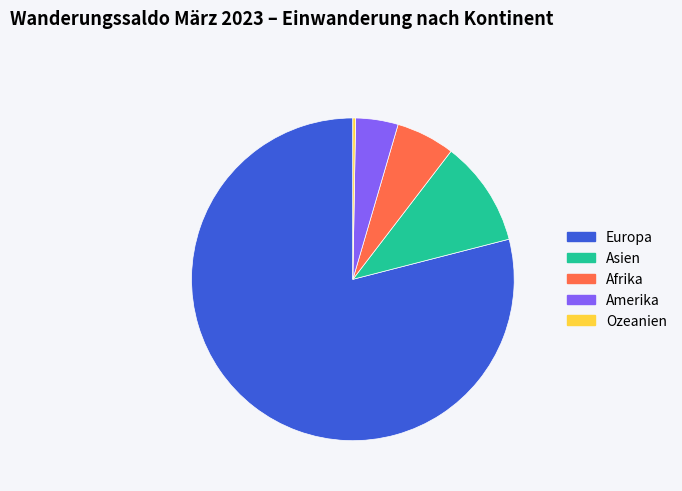

Which has a higher value, Europa or Afrika?

Europa